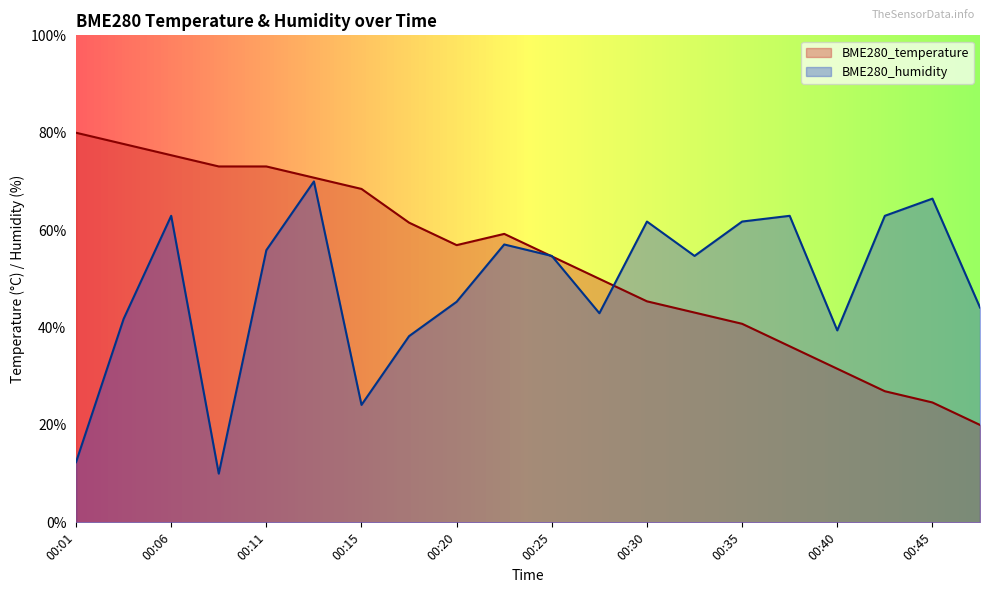

Between which two adjacent categories do BME280_temperature and BME280_humidity first intersect?

00:23 and 00:25